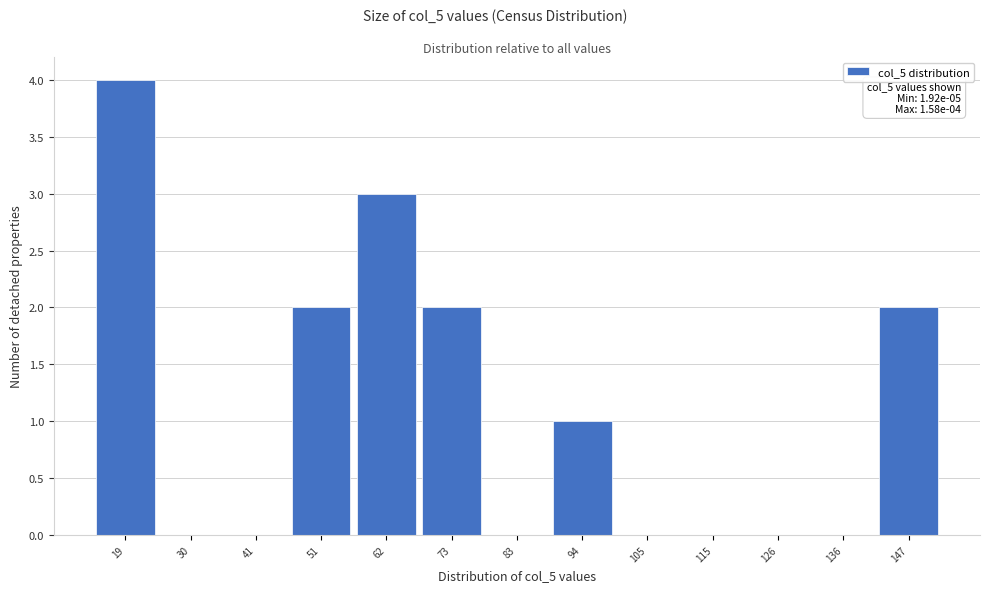

Reading left to right, list all the values displayed in this chart.

19=4	30=0	41=0	51=2	62=3	73=2	83=0	94=1	105=0	115=0	126=0	136=0	147=2